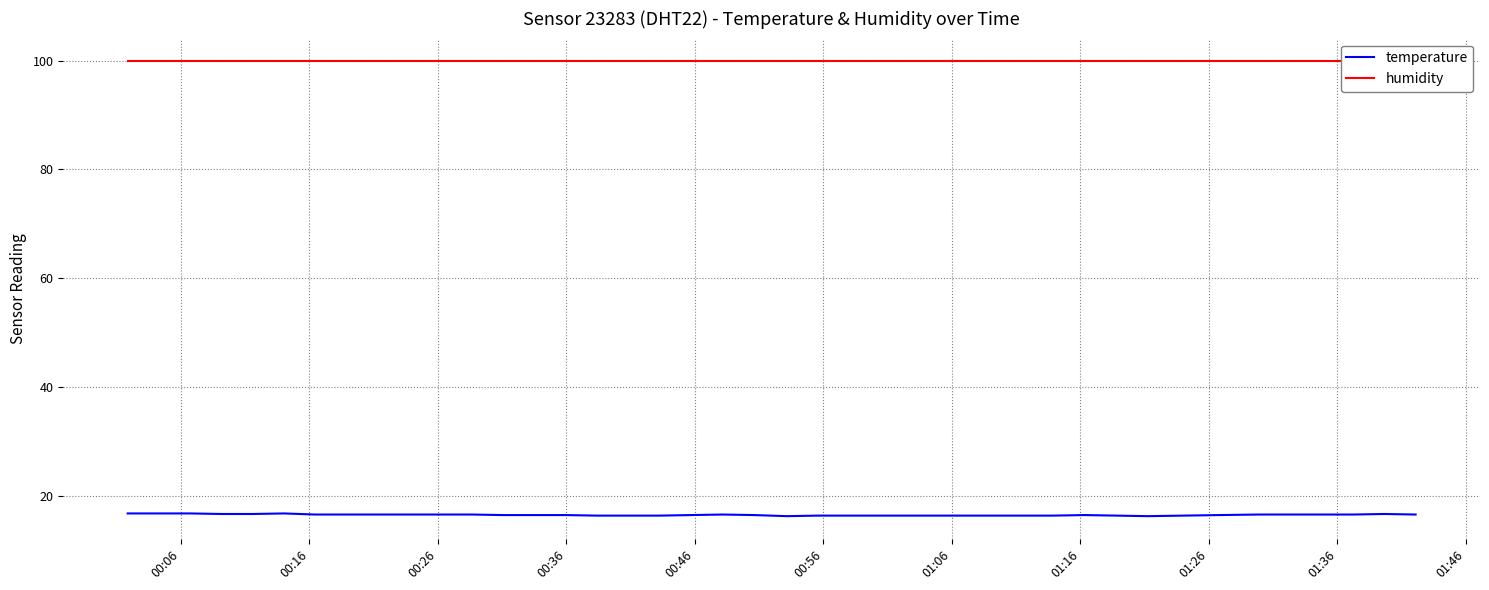

What is the maximum value for temperature?

16.7